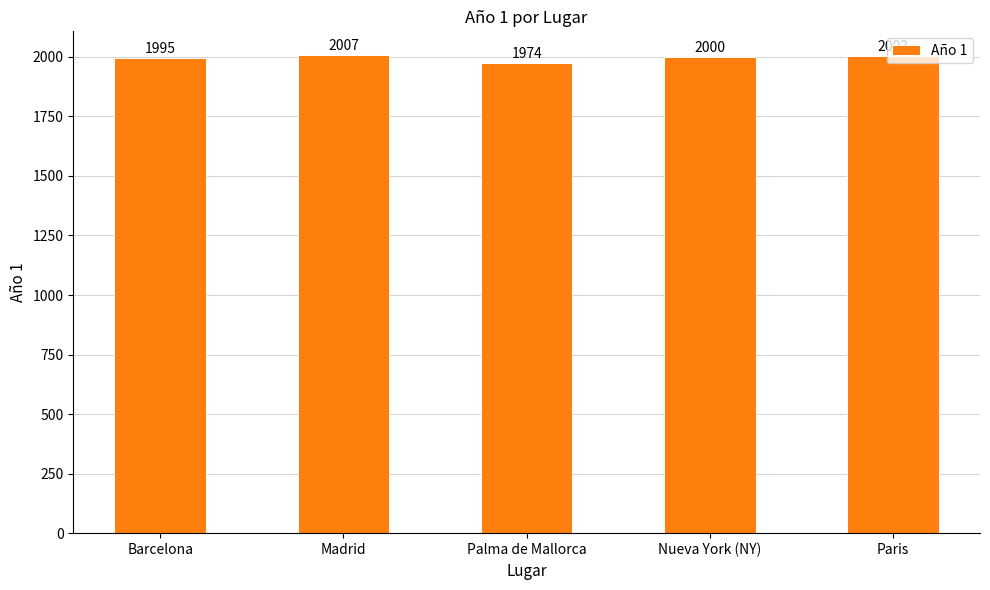

What is the change in value from Madrid to Nueva York (NY)?

-7